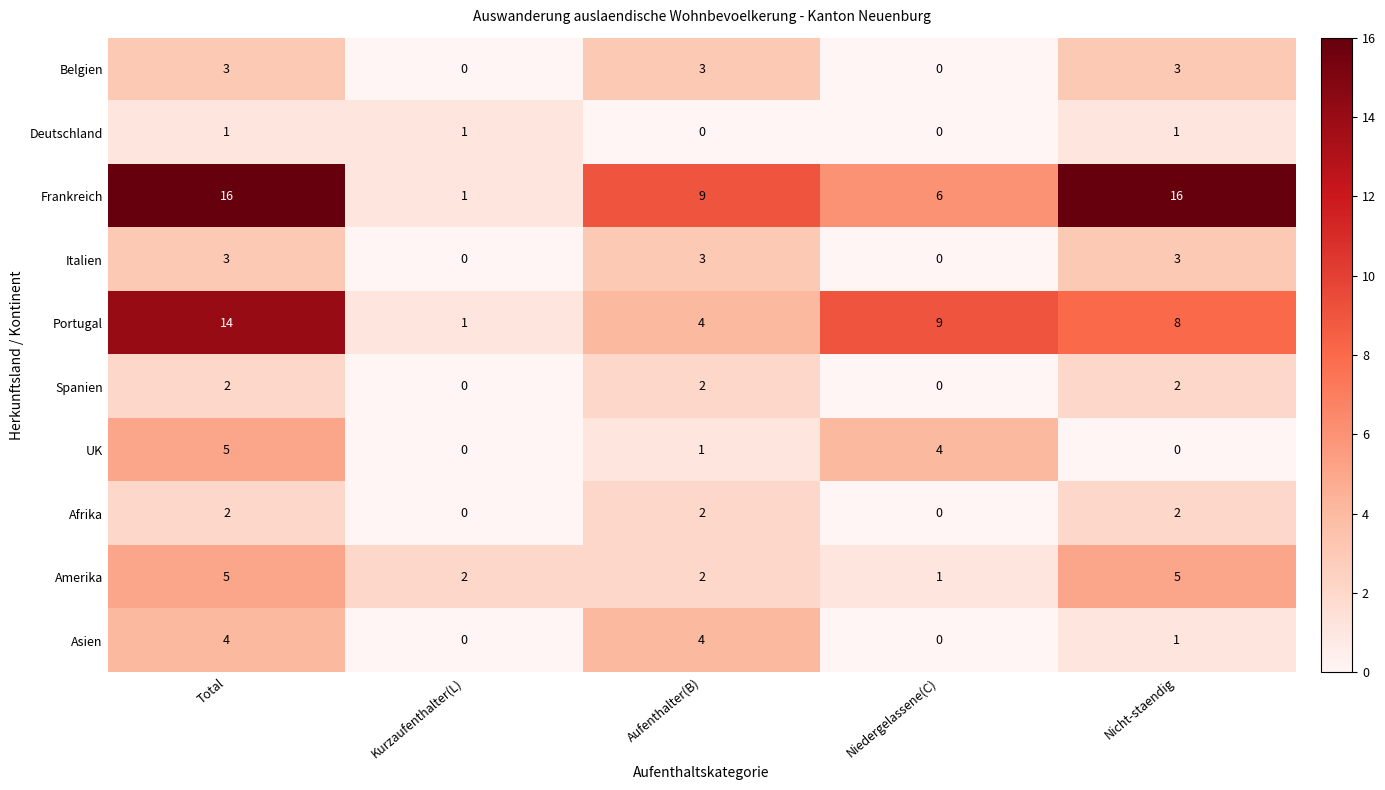

Which series has the largest range (max minus min)?

Frankreich